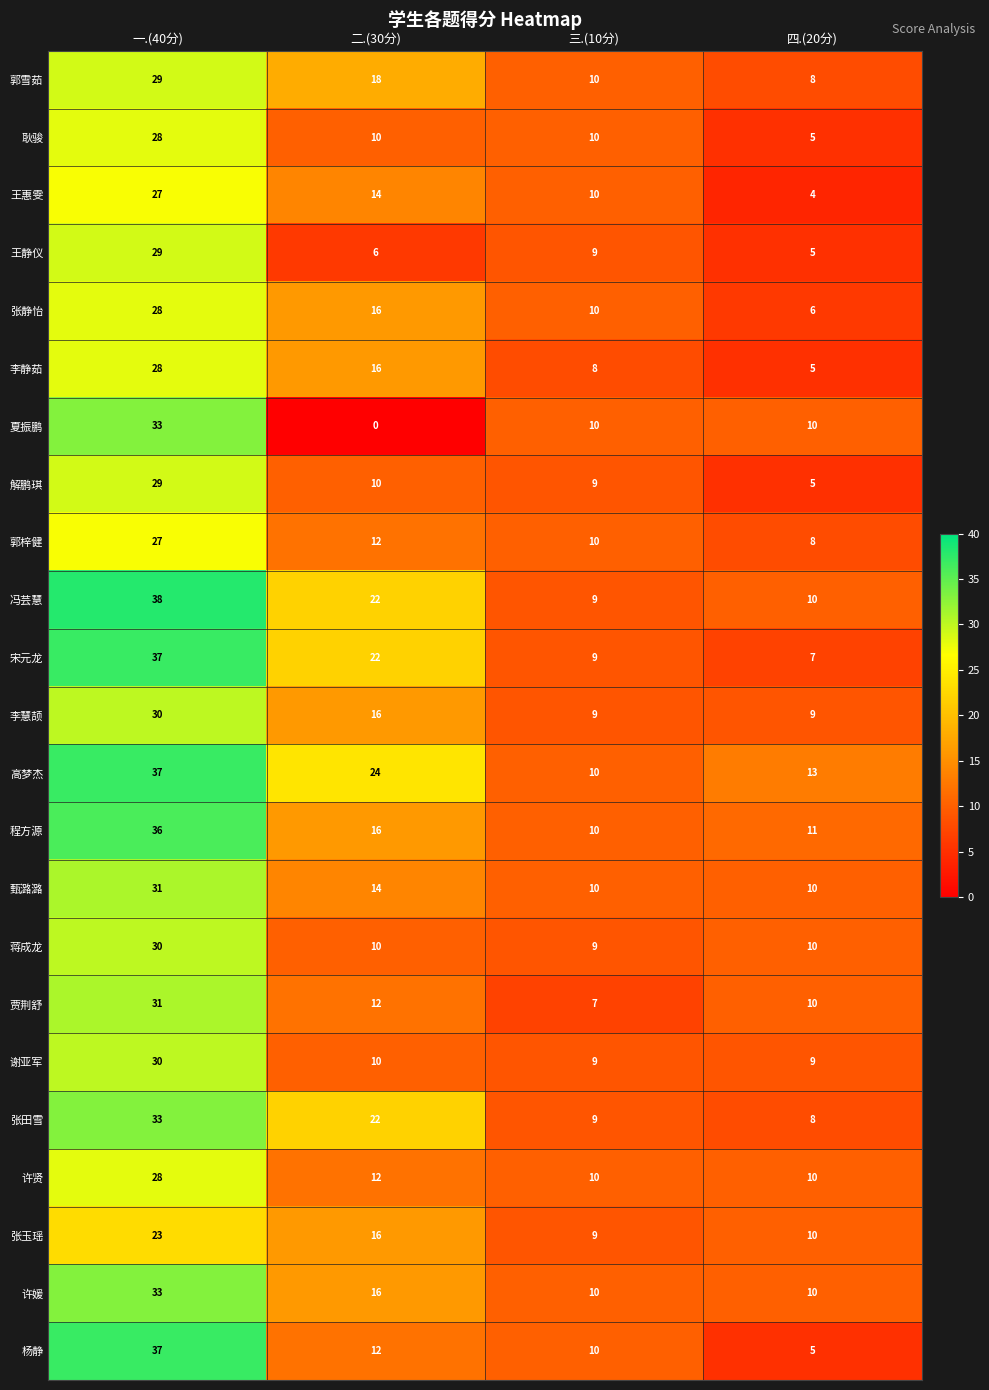

What is the difference between the maximum and minimum values in the 张玉瑶 series?

14